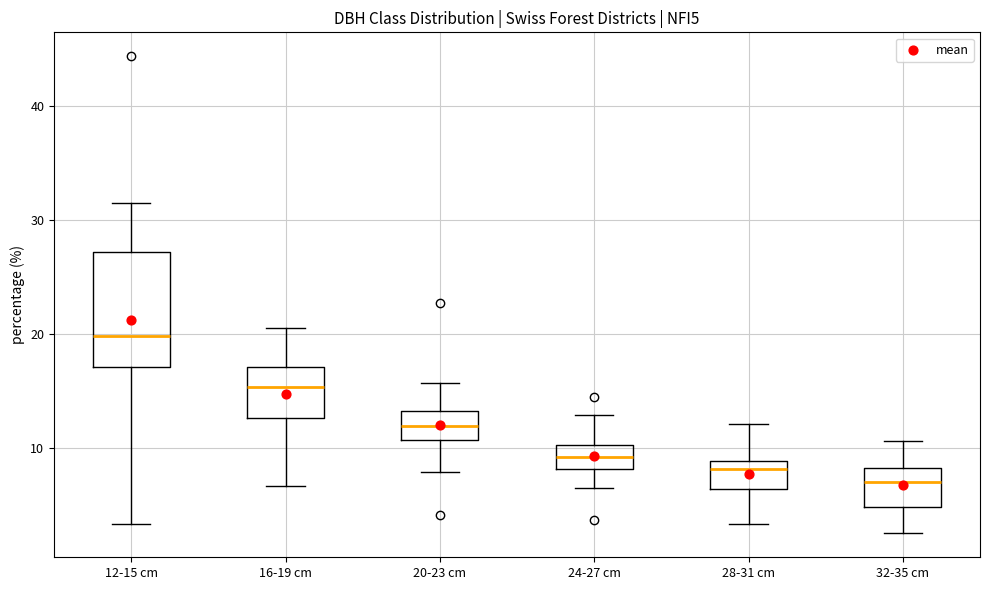

Where does the upper whisker of the box for 20-23 cm end on the y-axis? The values are not printed on the chart, so give them approximately, as read against the axis.

16